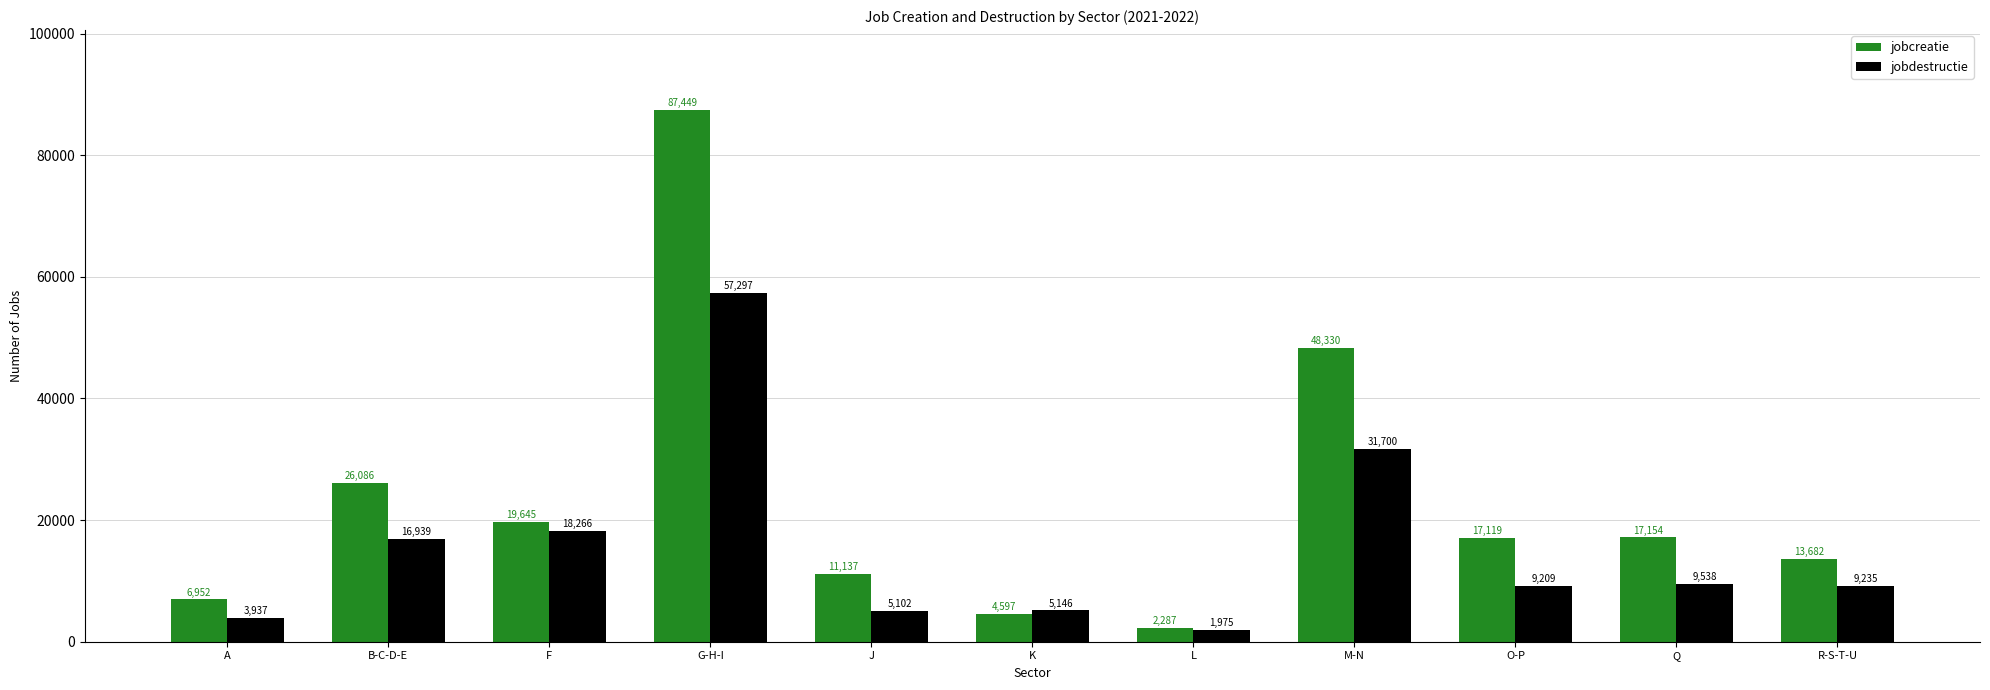

Which series has the largest range (max minus min)?

jobcreatie